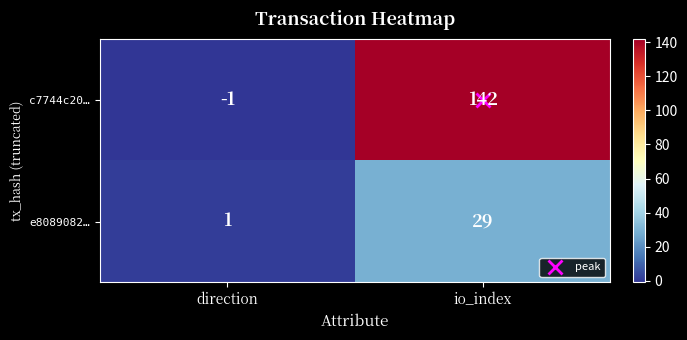

Where is c7744c20… nearest to the value 70?

direction